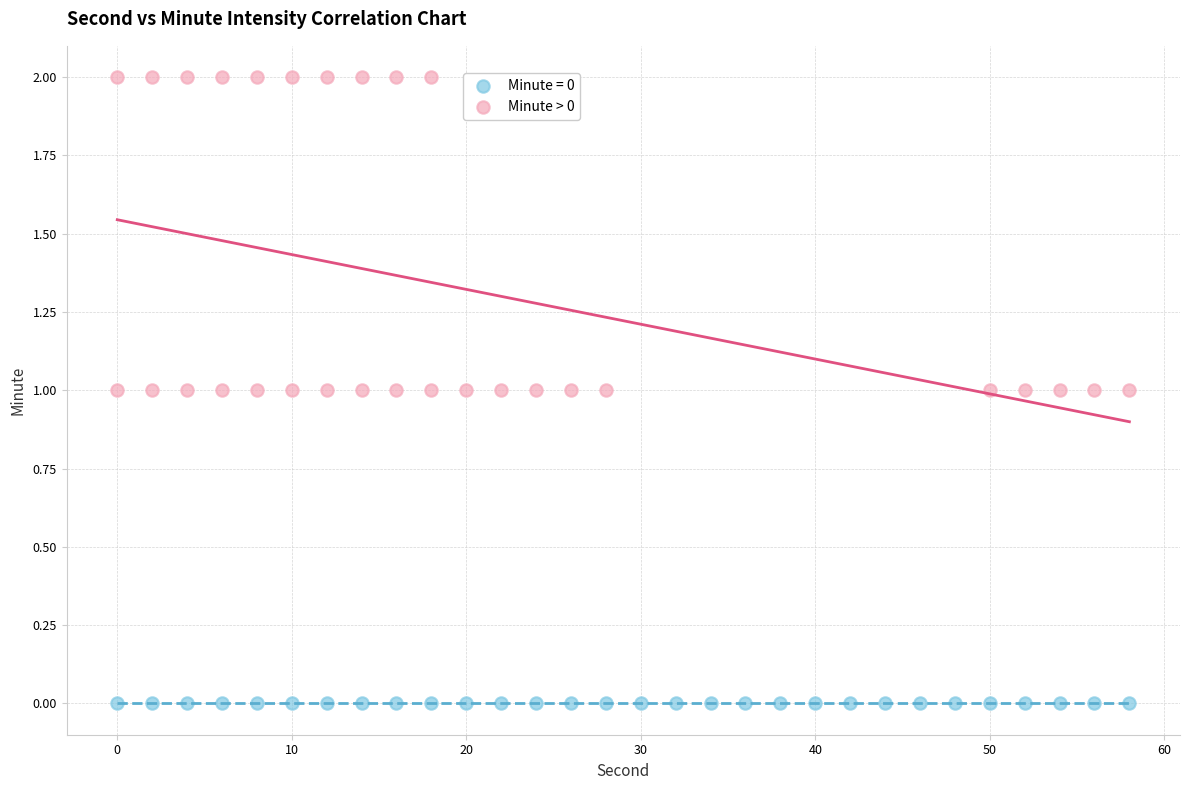

Which series reaches the maximum Y coordinate?

Minute > 0